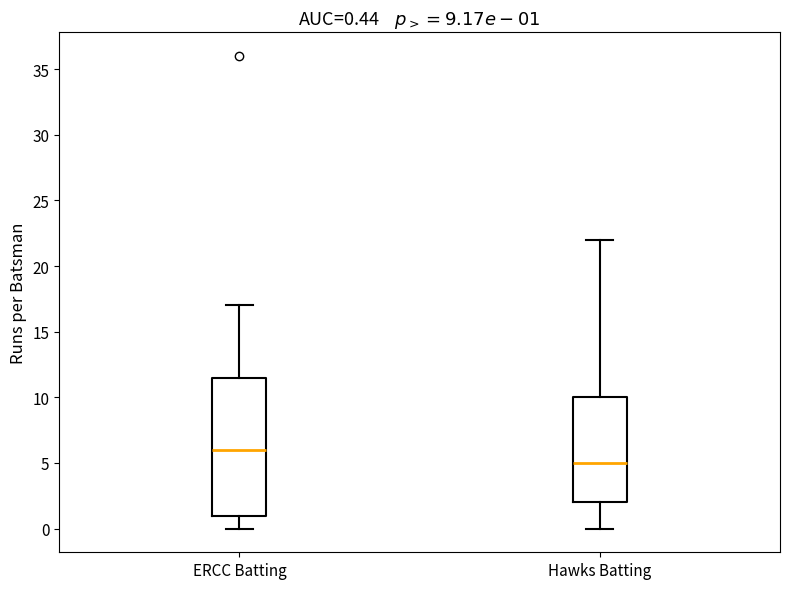

Which box is the tallest, from its lower edge to its upper edge?

ERCC Batting